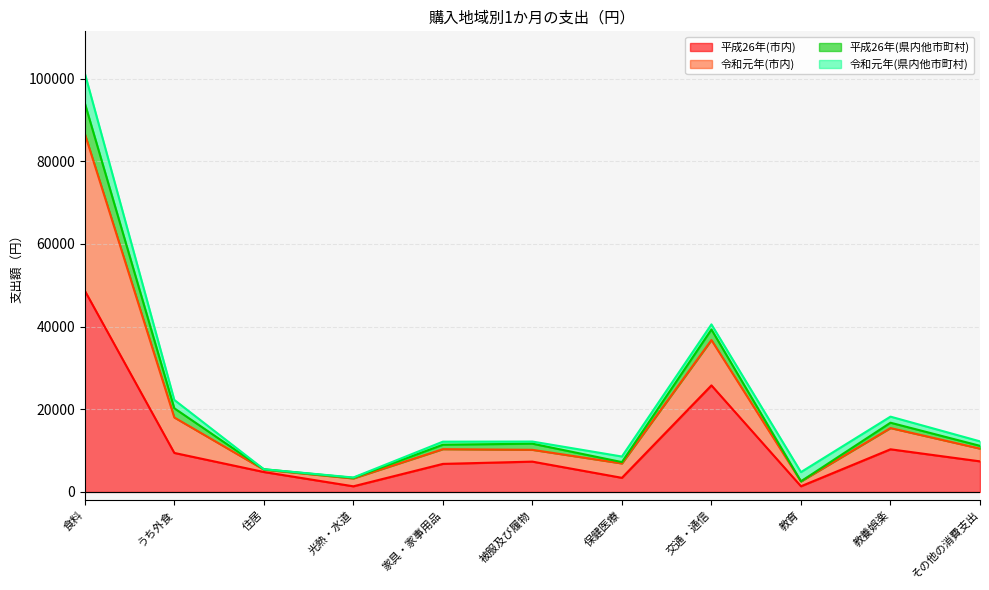

At which label does 平成26年(市内) reach its peak?

食料